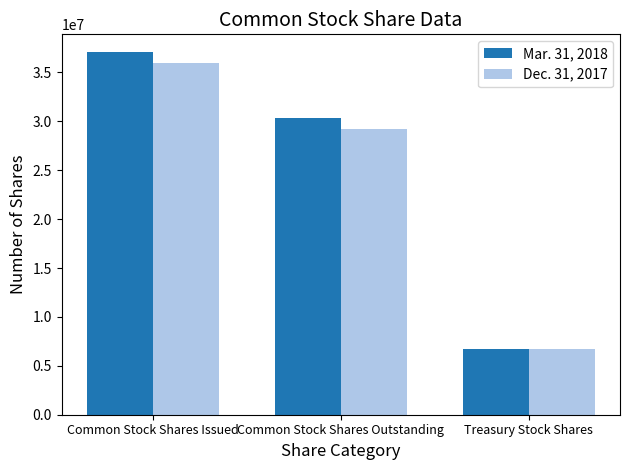

Which category has the lowest value in the Dec. 31, 2017 series?

Treasury Stock Shares